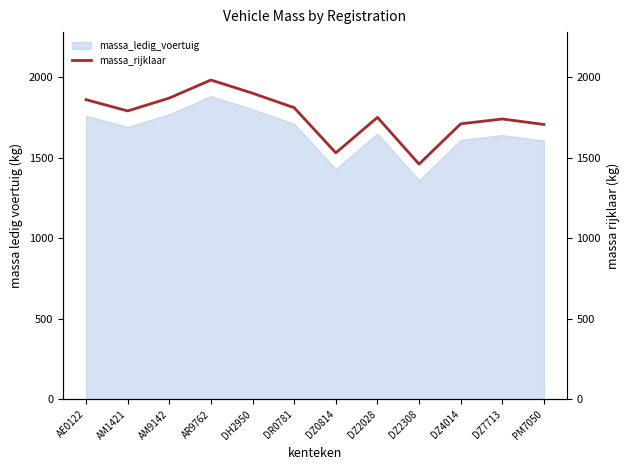

What is the change in value from DH2950 to PM7050?

-194